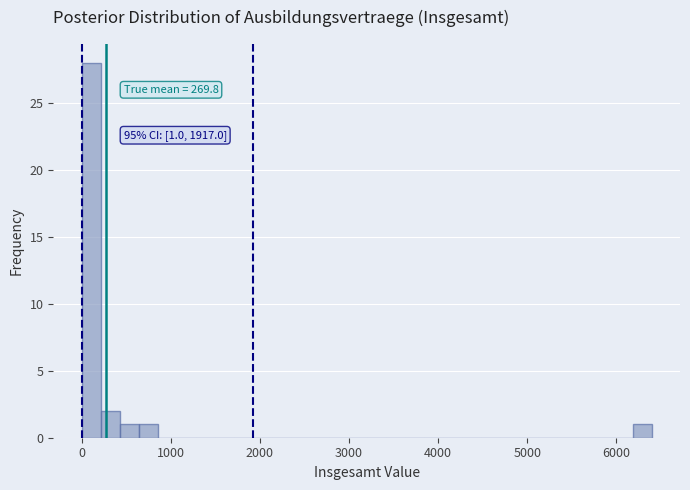

Read against the x-axis, roughly where is the centre of the tallest bar?

100